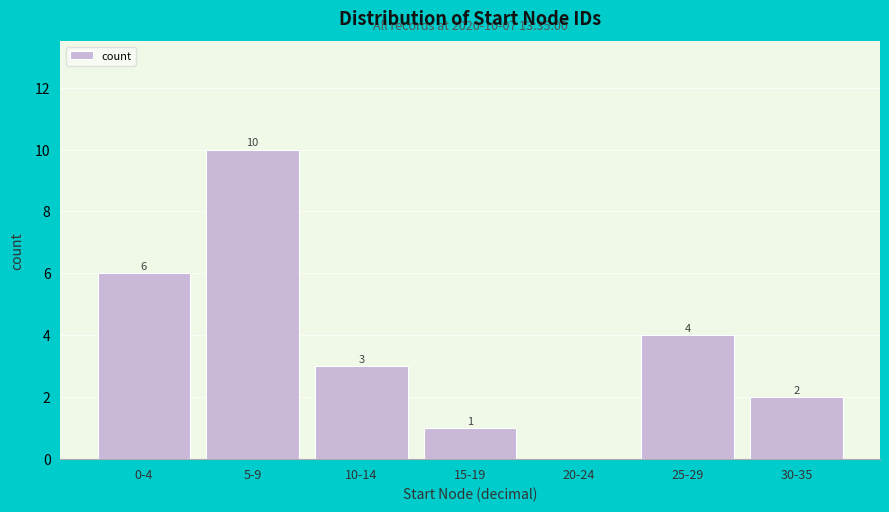

Reading left to right, what are all the values shown in this chart?

0-4=6	5-9=10	10-14=3	15-19=1	20-24=0	25-29=4	30-35=2